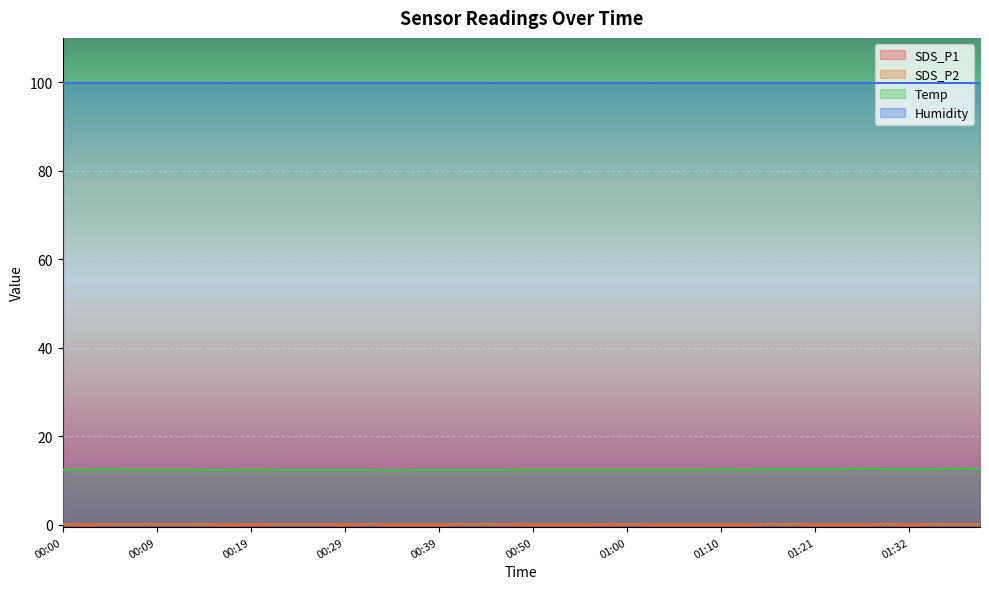

Is it true that SDS_P2 equals 0.1 at 01:02?

True